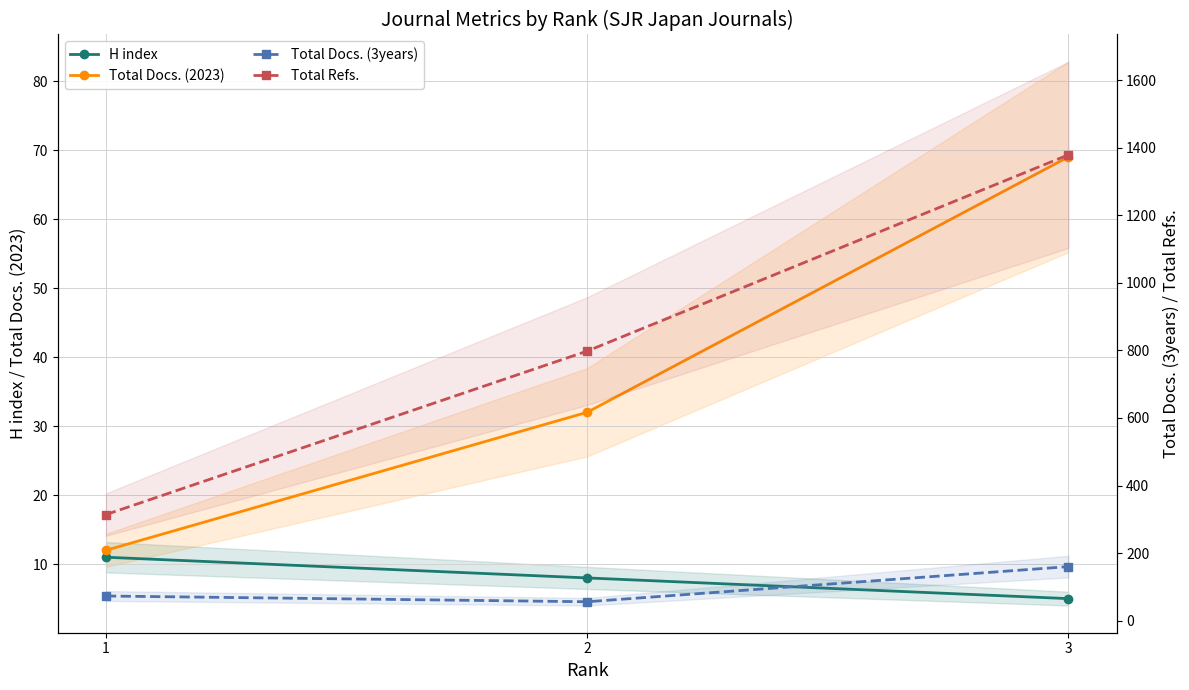

The Total Refs. series shows 1379 at 3. True or false?

True